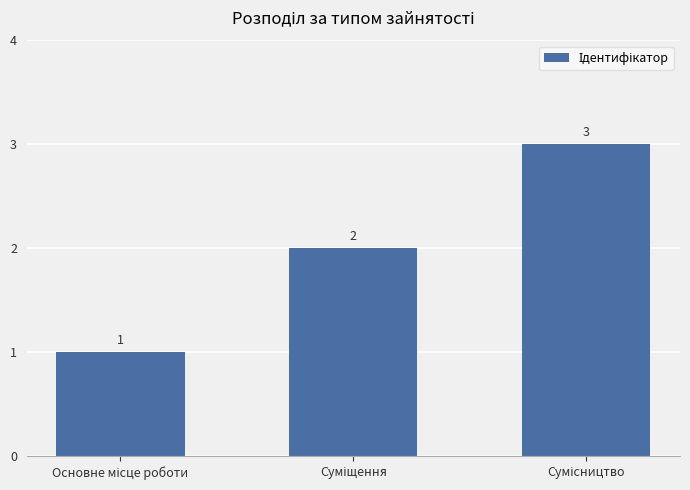

Count the values in the range 1 to 3.

3